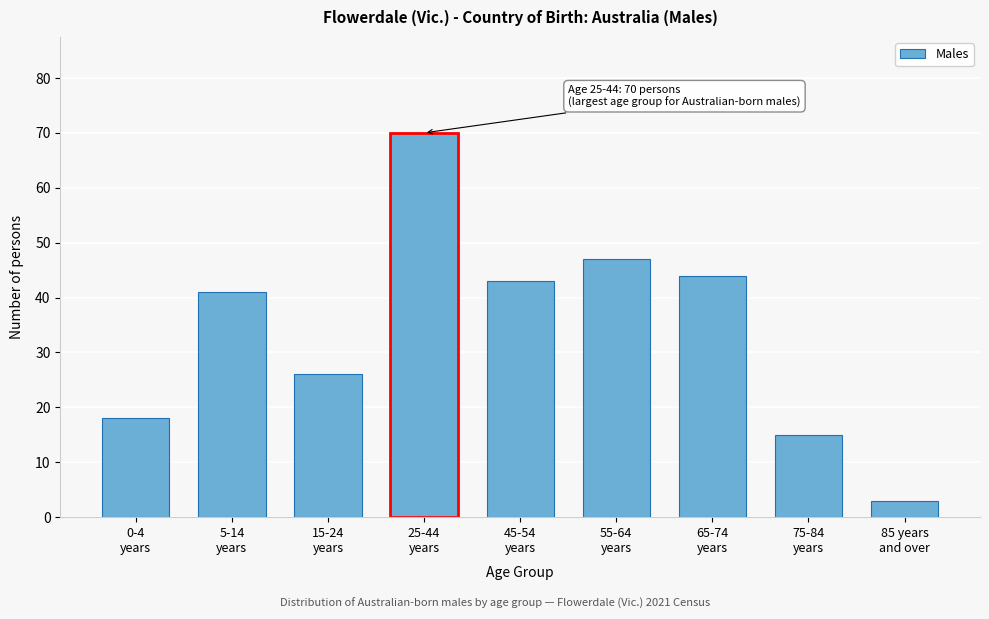

Reading left to right, extract all data points from this chart.

18	41	26	70	43	47	44	15	3